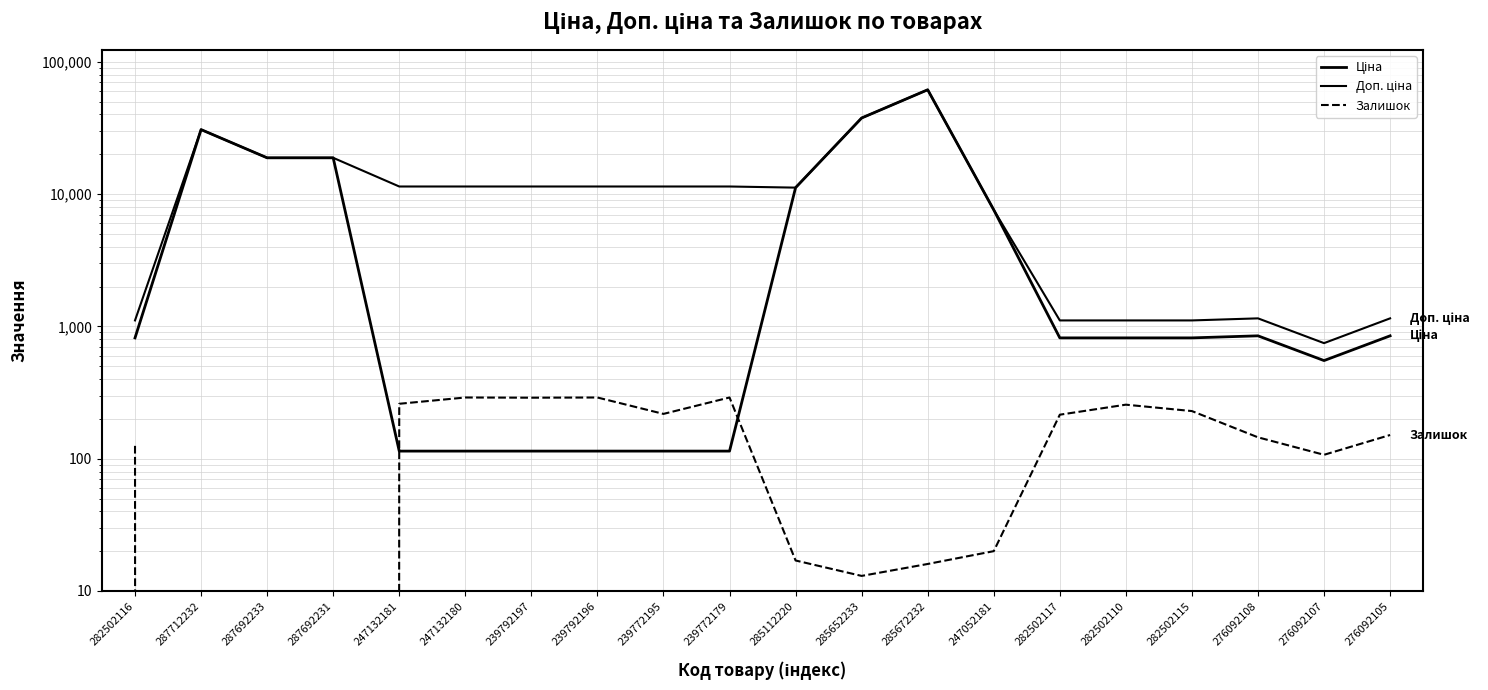

List the series in order of their peak value, lowest first.

Залишок, Ціна, Доп. ціна